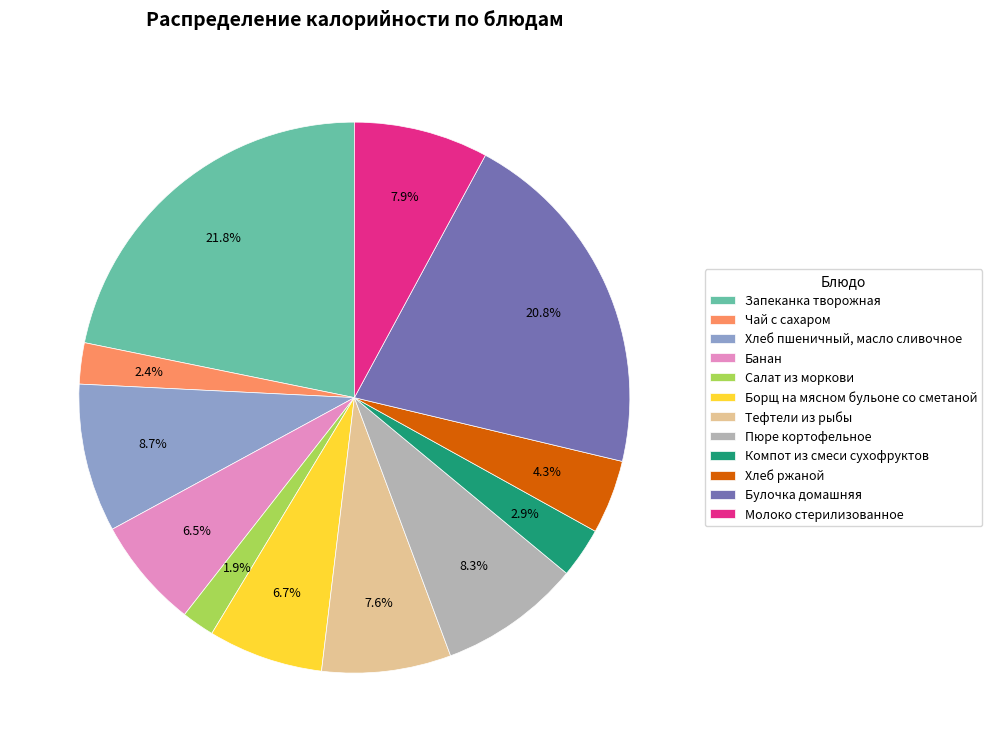

Count the number of slices in the pie.

12